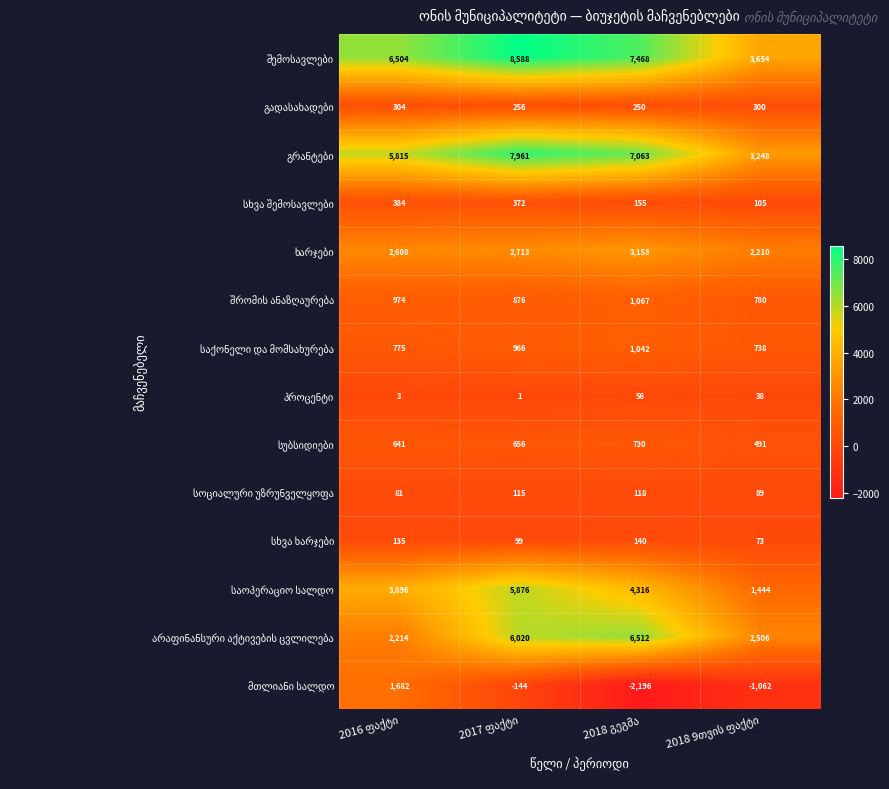

At how many categories does at least one series exceed 1037?

4